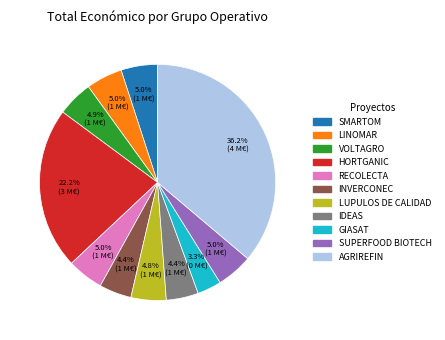

Does any single category account for the majority?

No